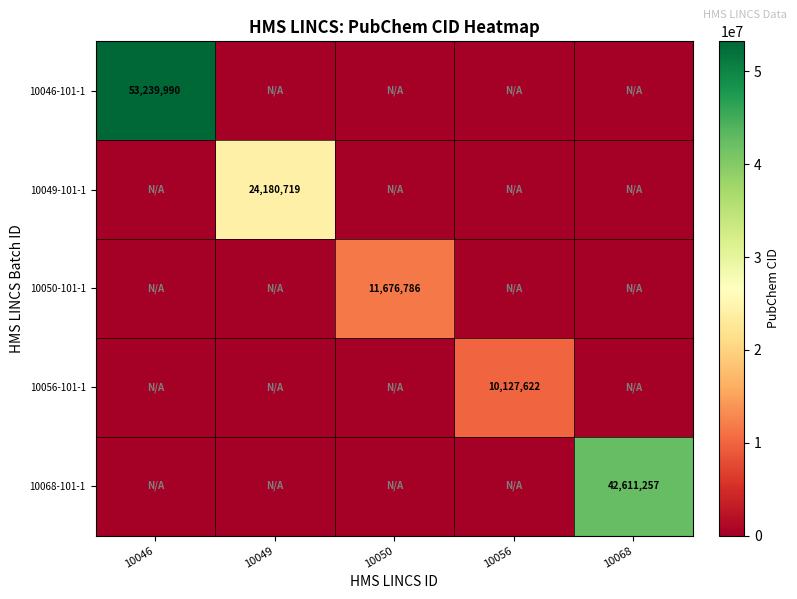

Count the number of data series in this chart.

5